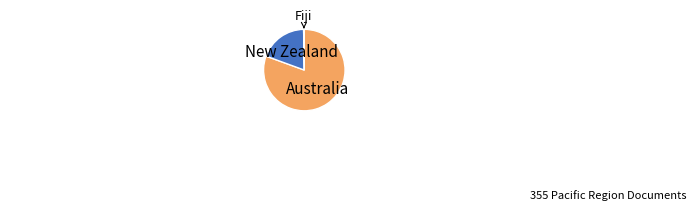

Is there a majority slice in this chart?

Yes